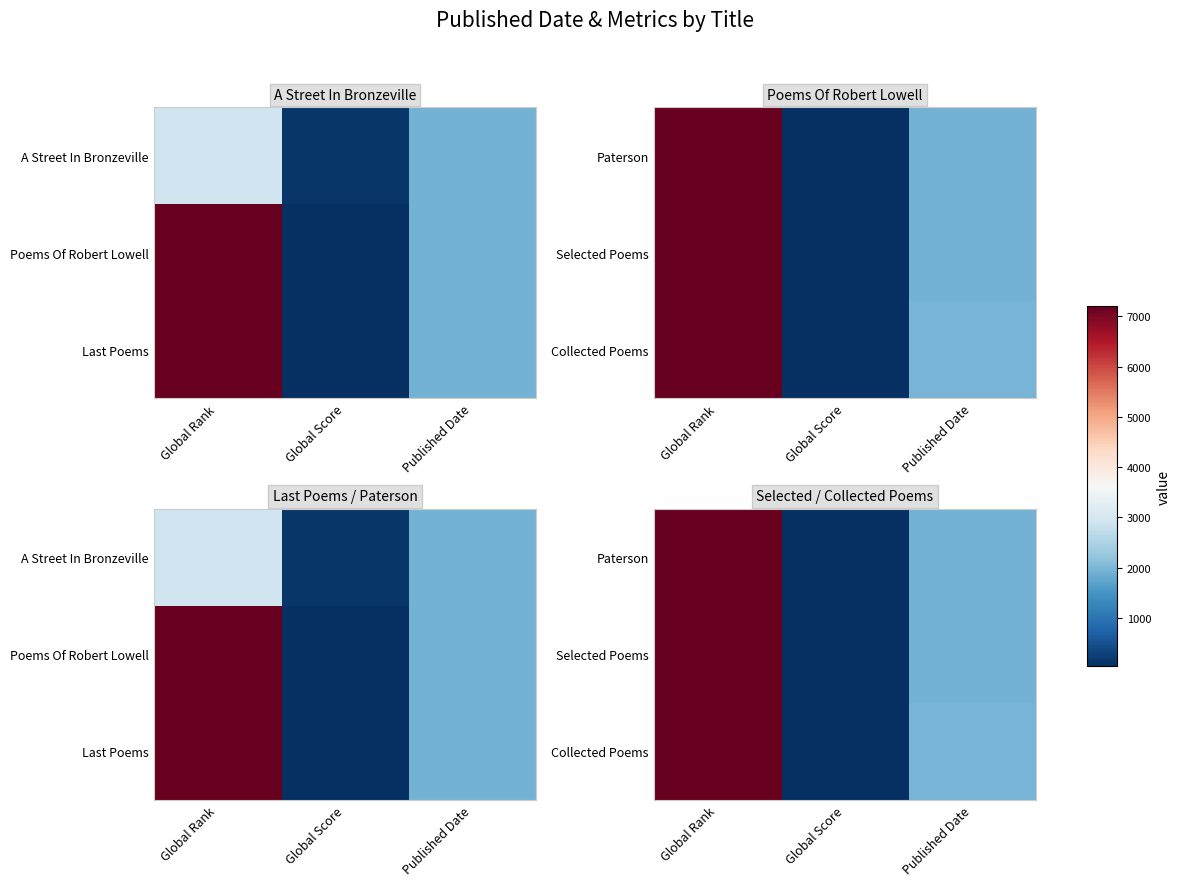

At how many categories does at least one series exceed 2548?

1